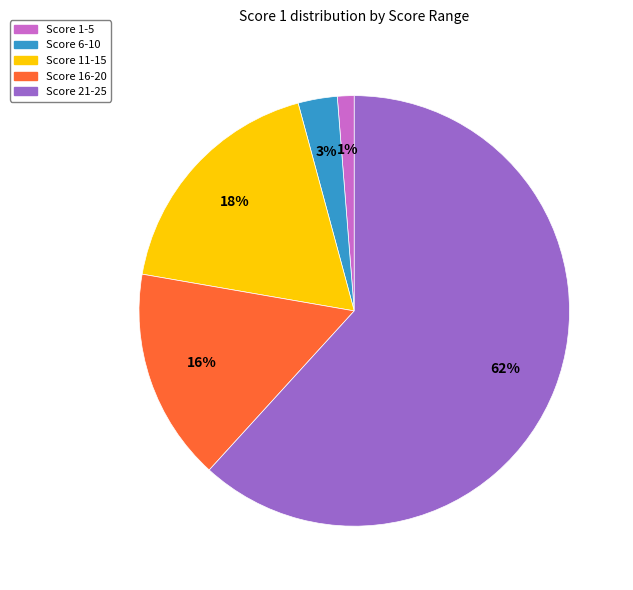

Rank the categories by value from lowest to highest.

Score 1-5, Score 6-10, Score 16-20, Score 11-15, Score 21-25